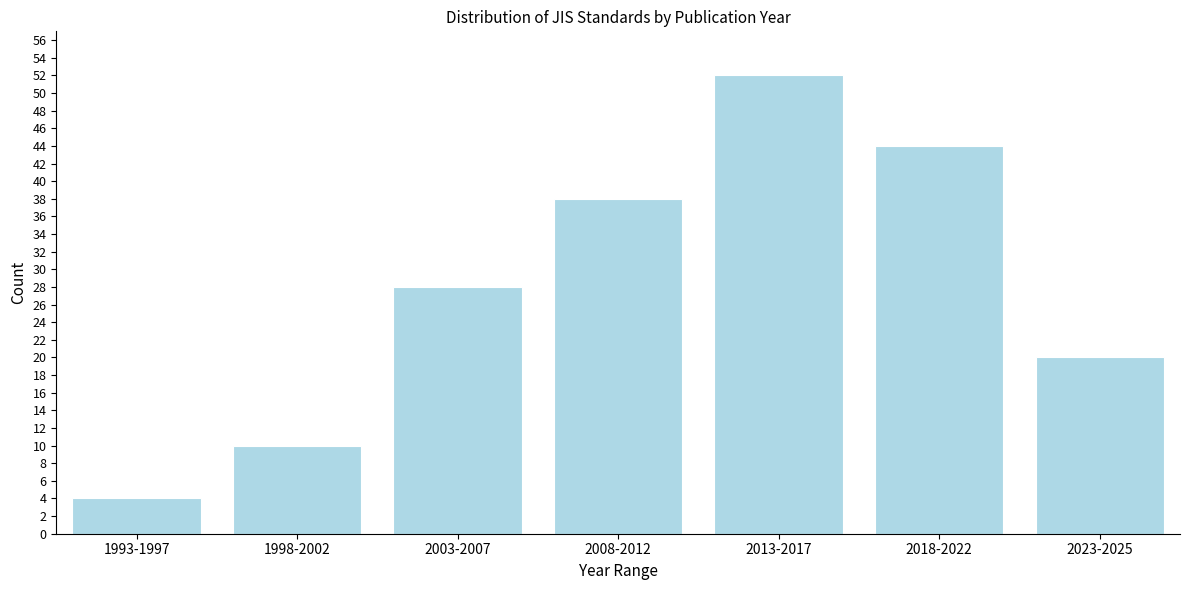

Reading left to right, extract all data points from this chart.

1993-1997=4	1998-2002=10	2003-2007=28	2008-2012=38	2013-2017=52	2018-2022=44	2023-2025=20